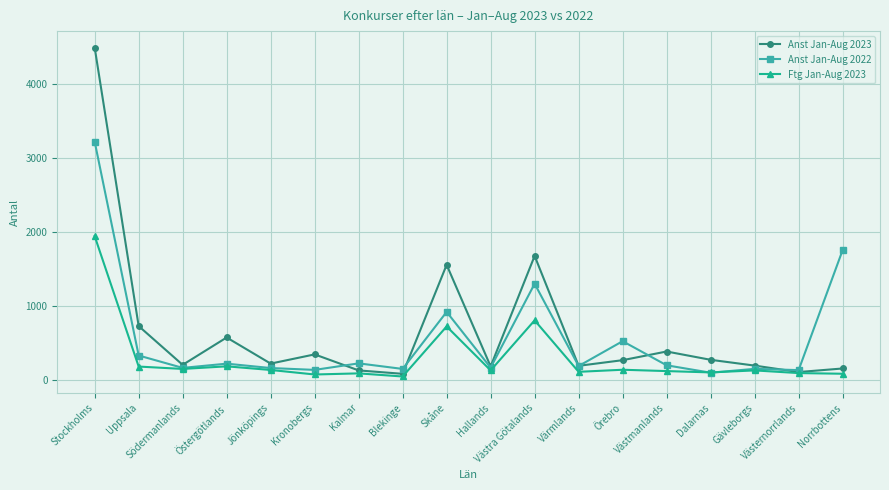

What is the average value of the Anst Jan-Aug 2023 series?

656